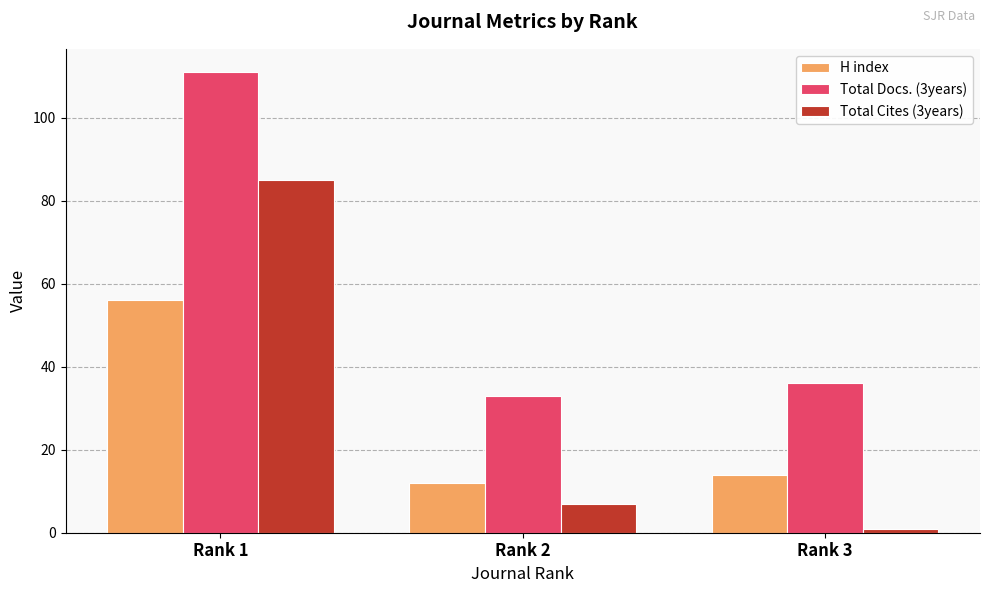

What is the value of the H index bar at the 2nd from the left?

12